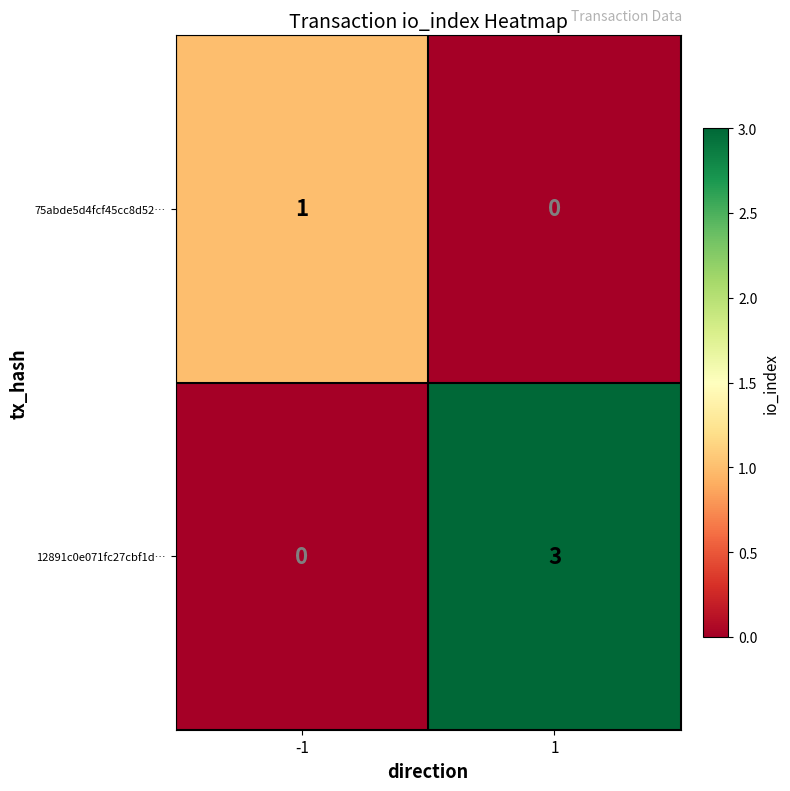

At which category is the sum across all series the highest?

1